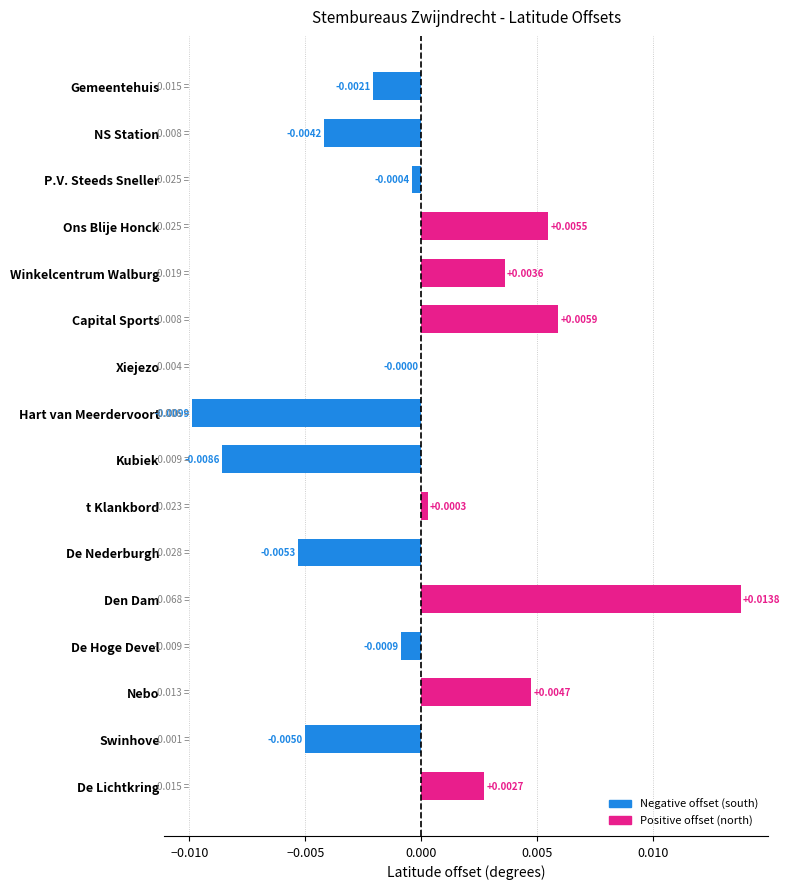

Which category has the highest value across all series?

Den Dam